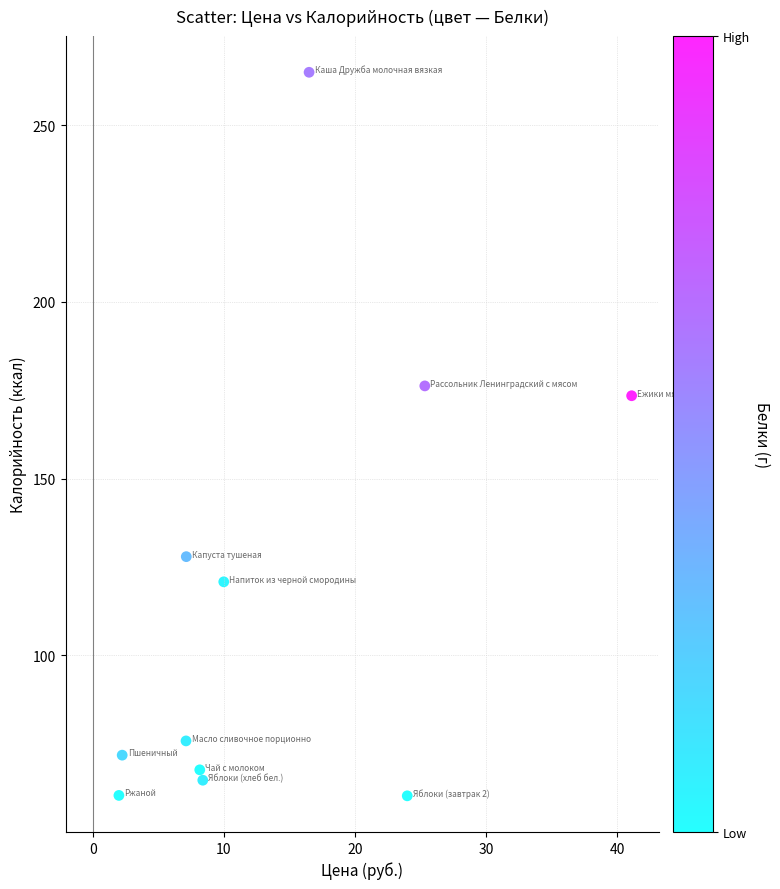

What is the range of X values (max minus min)?

39.1